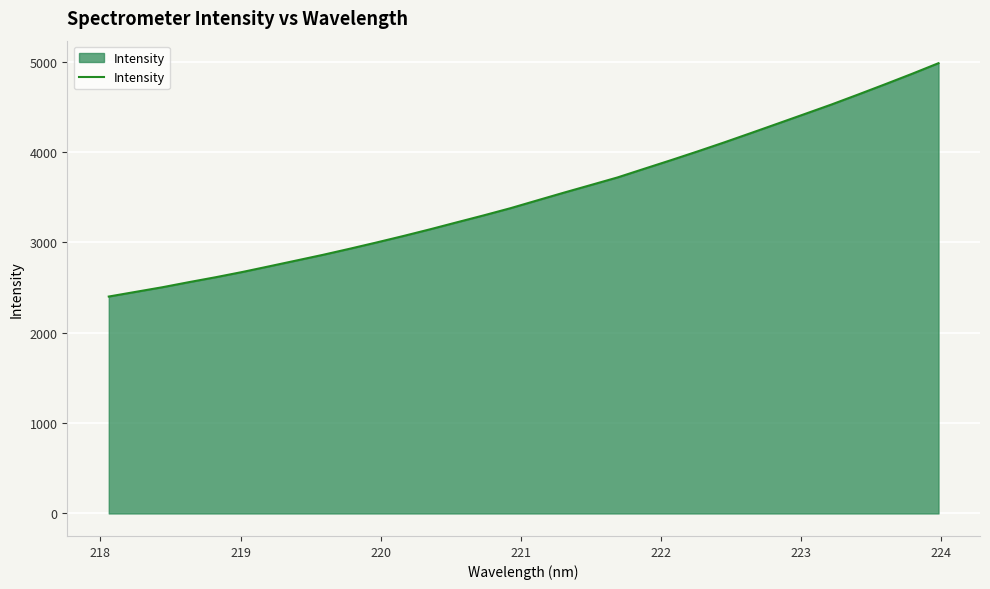

What is the greatest value displayed?

4983.9